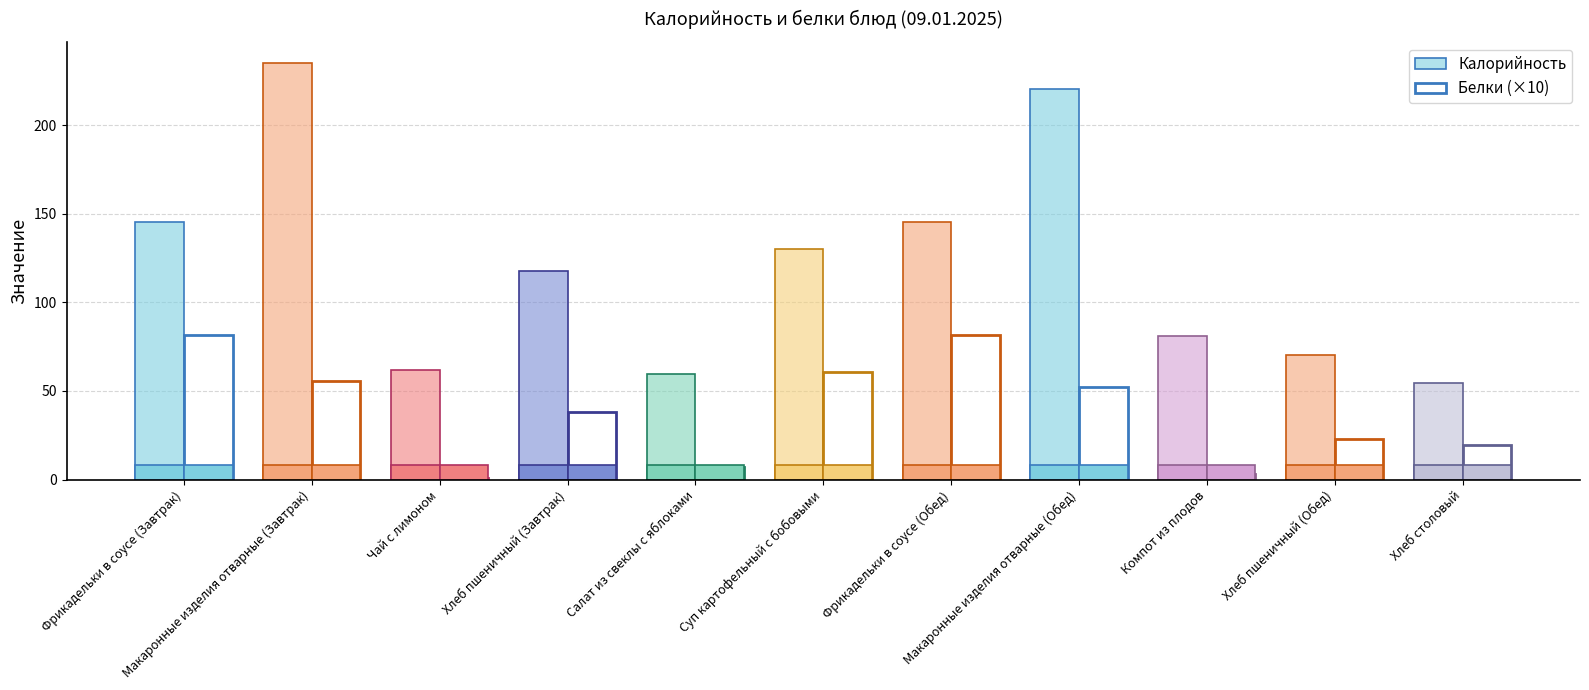

How many values in the Белки (×10) series are below 38?

5